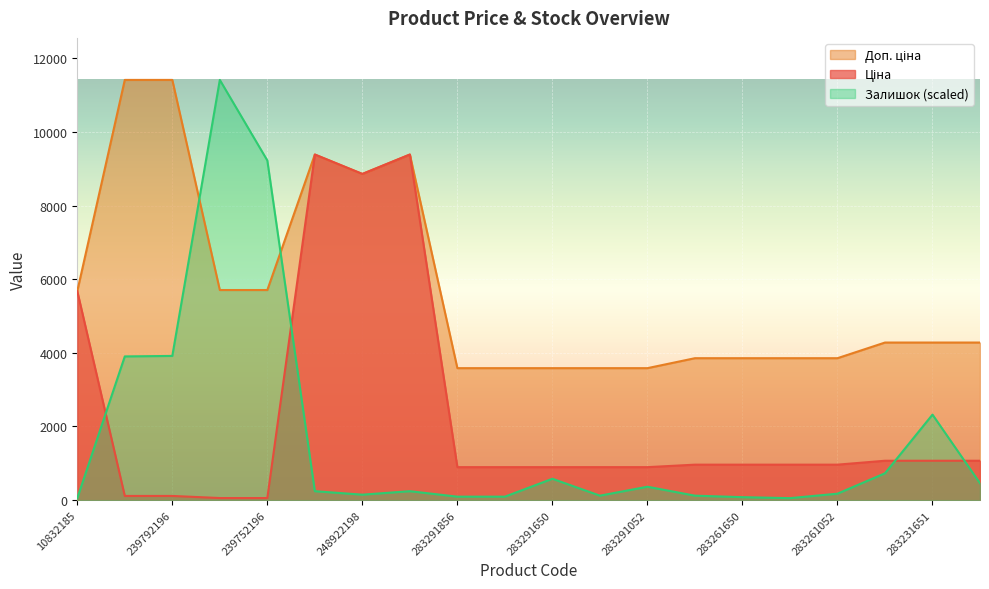

How many data points in Залишок are above 243?

11